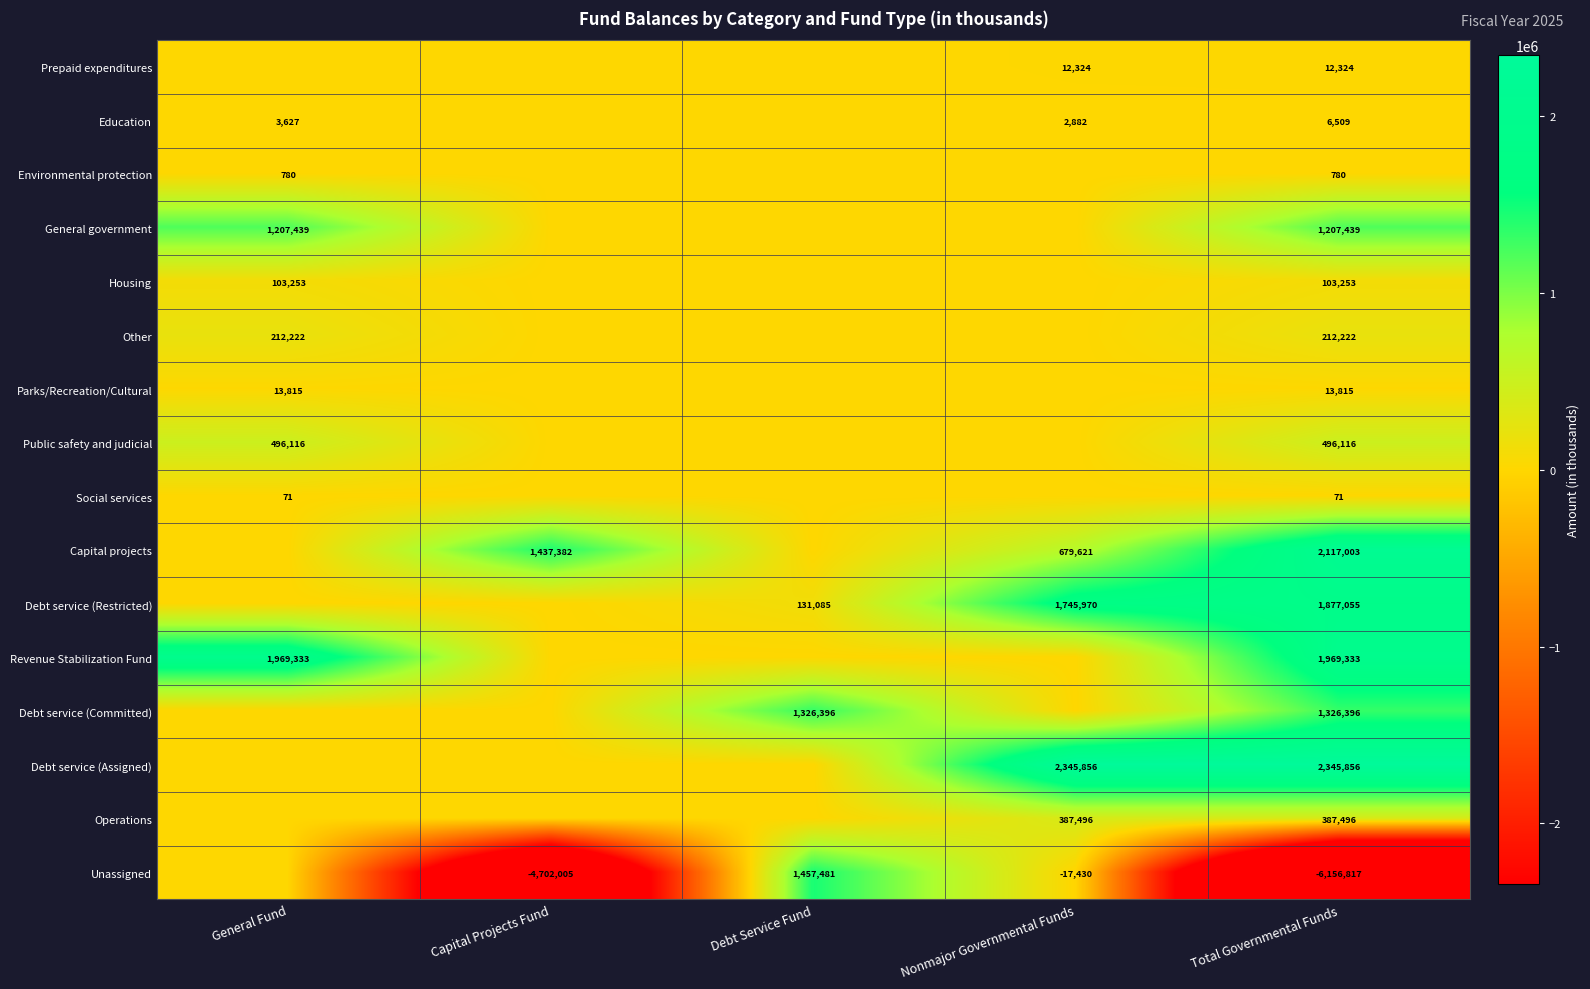

What is the sum of the Revenue Stabilization Fund values at Total Governmental Funds and General Fund?

3938666